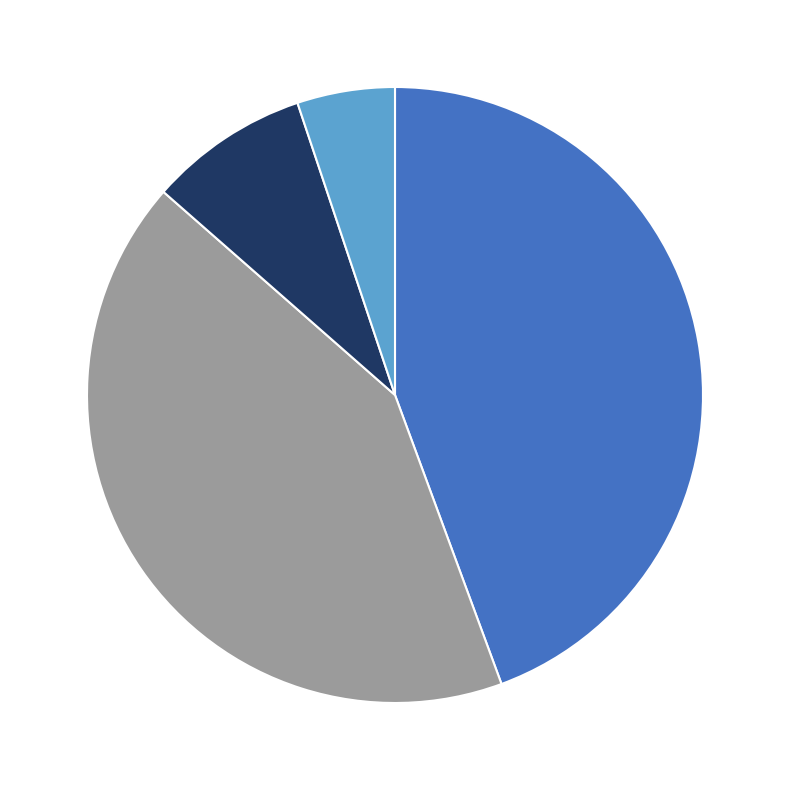

Count the number of slices in the pie.

4